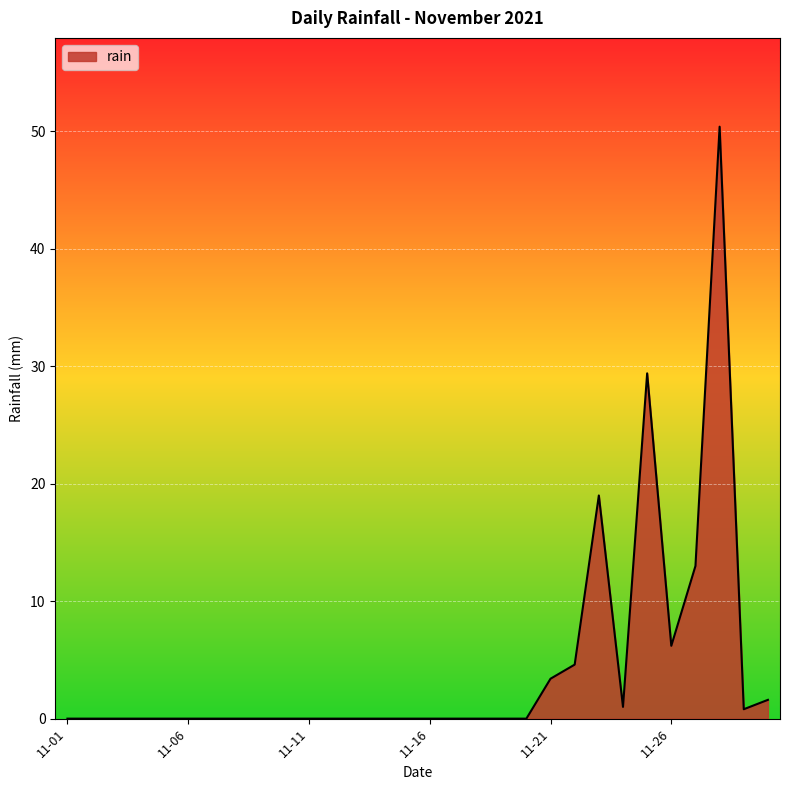

What is the greatest value displayed?

50.4